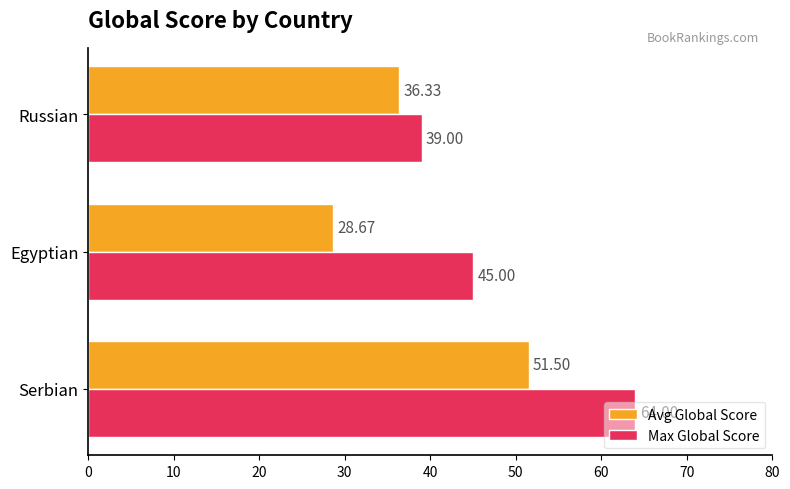

What is the minimum value shown in the chart?

28.7